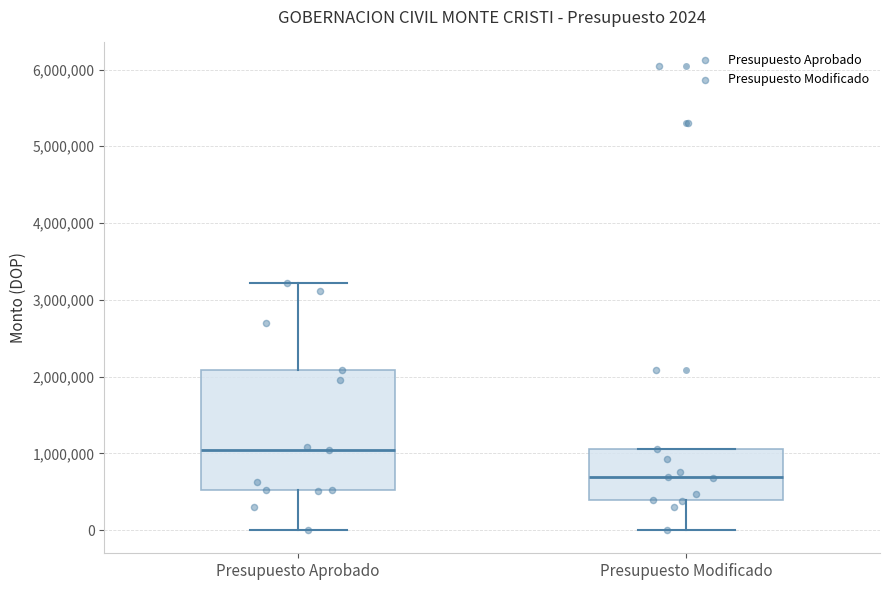

Which box has the highest median line?

Presupuesto Aprobado